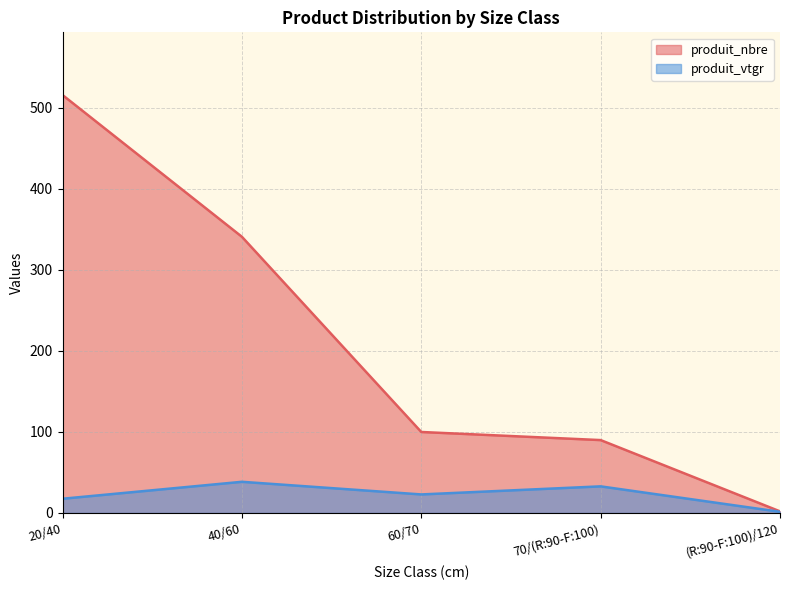

Reading left to right, transcribe all the data shown in this chart.

produit_nbre: 20/40=516.0	40/60=341.0	60/70=100.0	70/(R:90-F:100)=90.0	(R:90-F:100)/120=2.0
produit_vtgr: 20/40=17.6	40/60=38.5	60/70=22.9	70/(R:90-F:100)=32.9	(R:90-F:100)/120=1.5